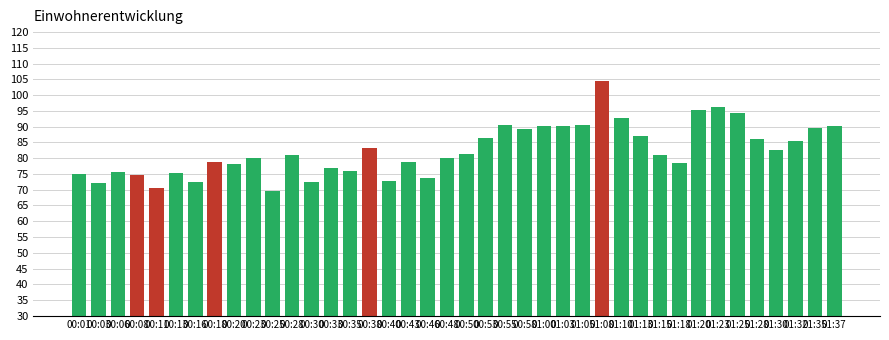

What is the label of the 26th bar from the right?

00:35